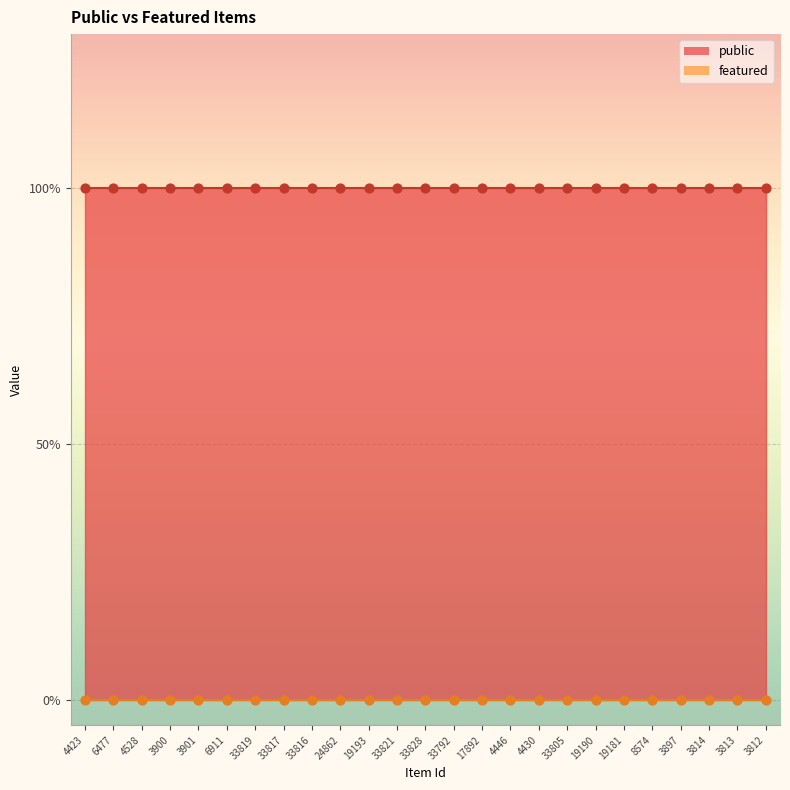

Which series reaches the maximum Y coordinate?

public